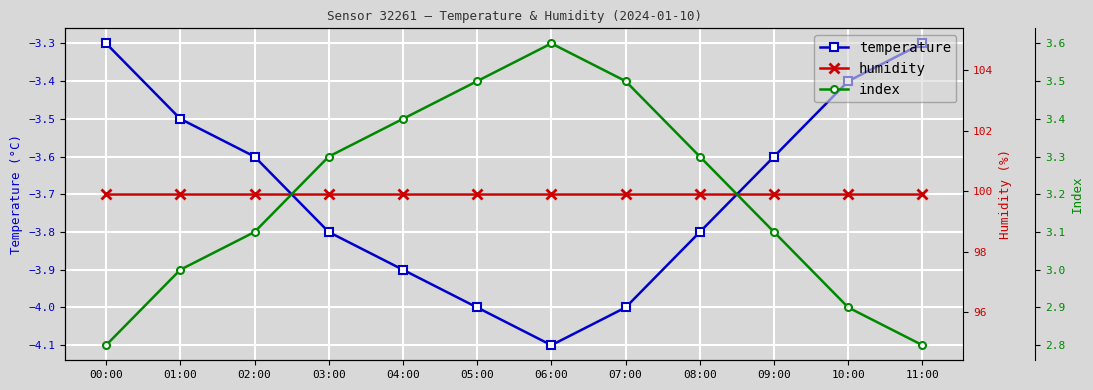

The temperature series shows -4.0 at 07:00. True or false?

True